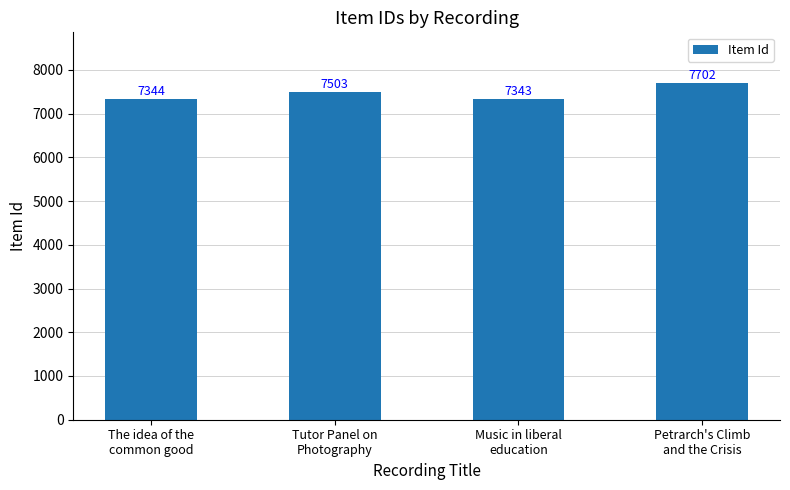

At which category does the chart reach its minimum across all series?

Music in liberal
education